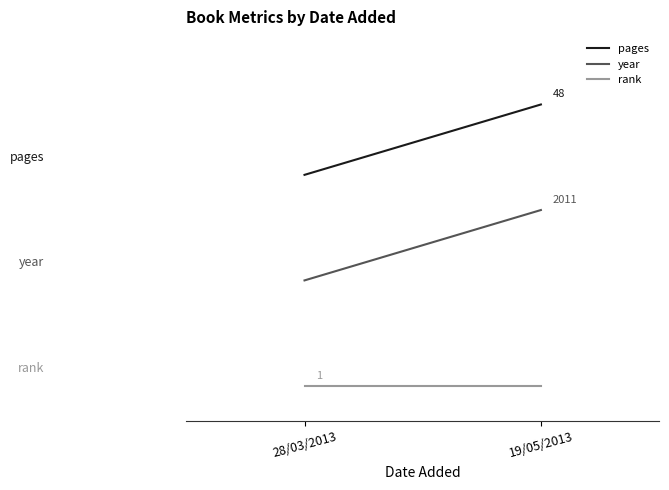

Reading left to right, extract all data points from this chart.

pages: 60	80
year: 30	50
rank: 0	0